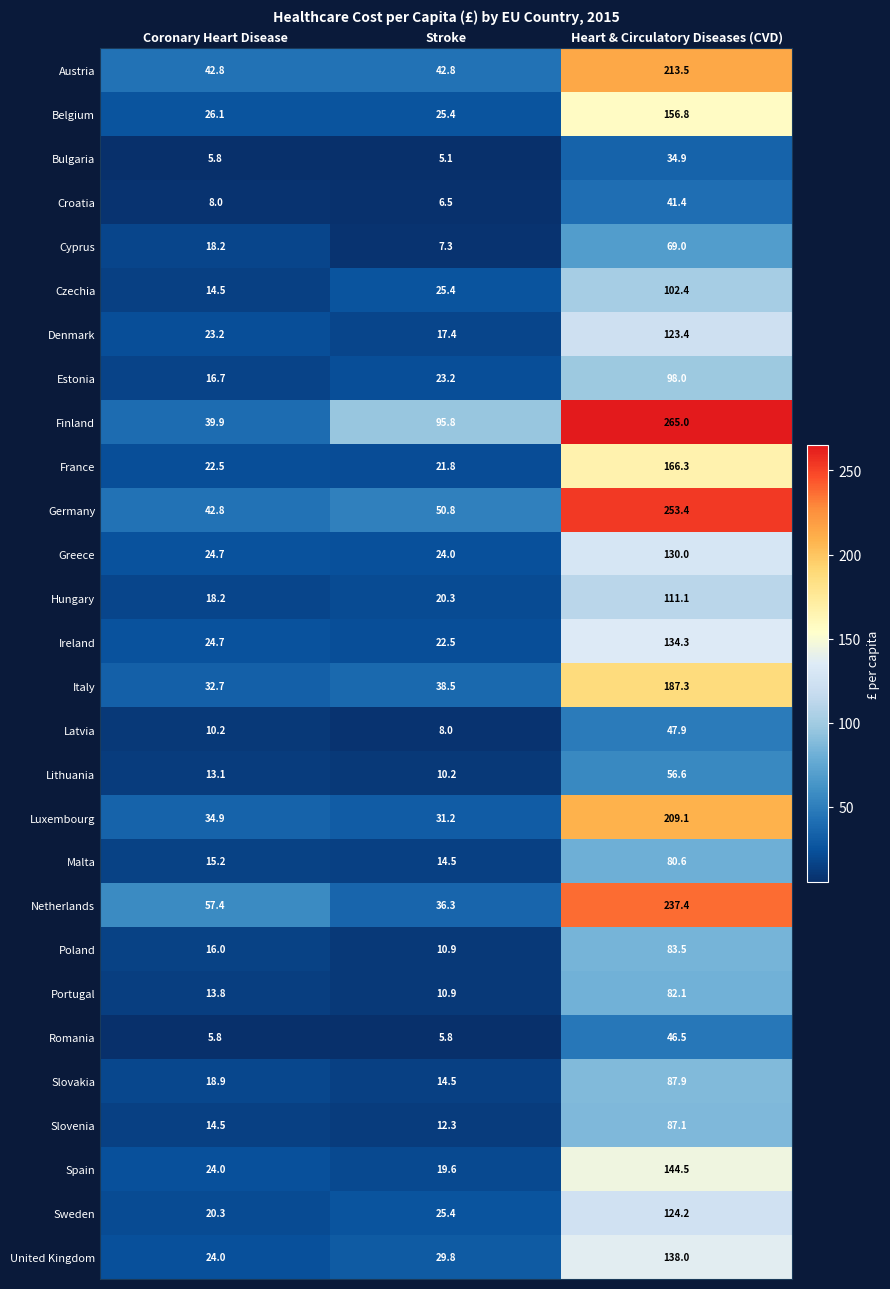

The Poland series shows 16.0 at Coronary Heart Disease. True or false?

True